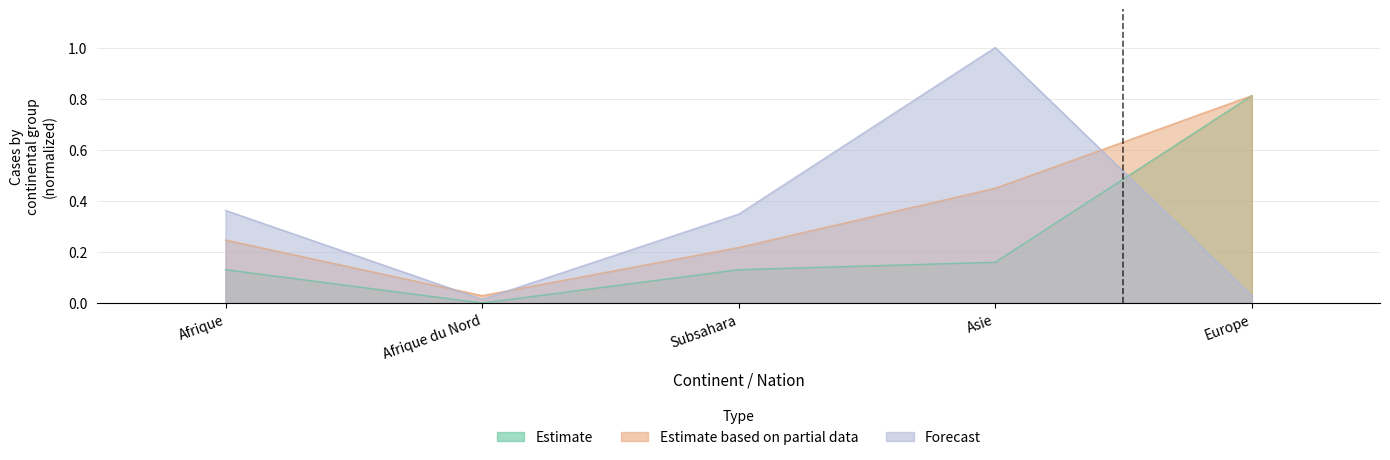

How many distinct data groups are displayed?

3